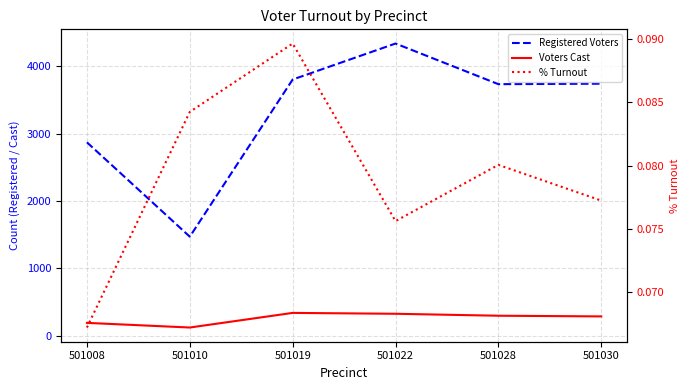

What is the value of the Registered Voters point at the 1st from the left?

2872.0